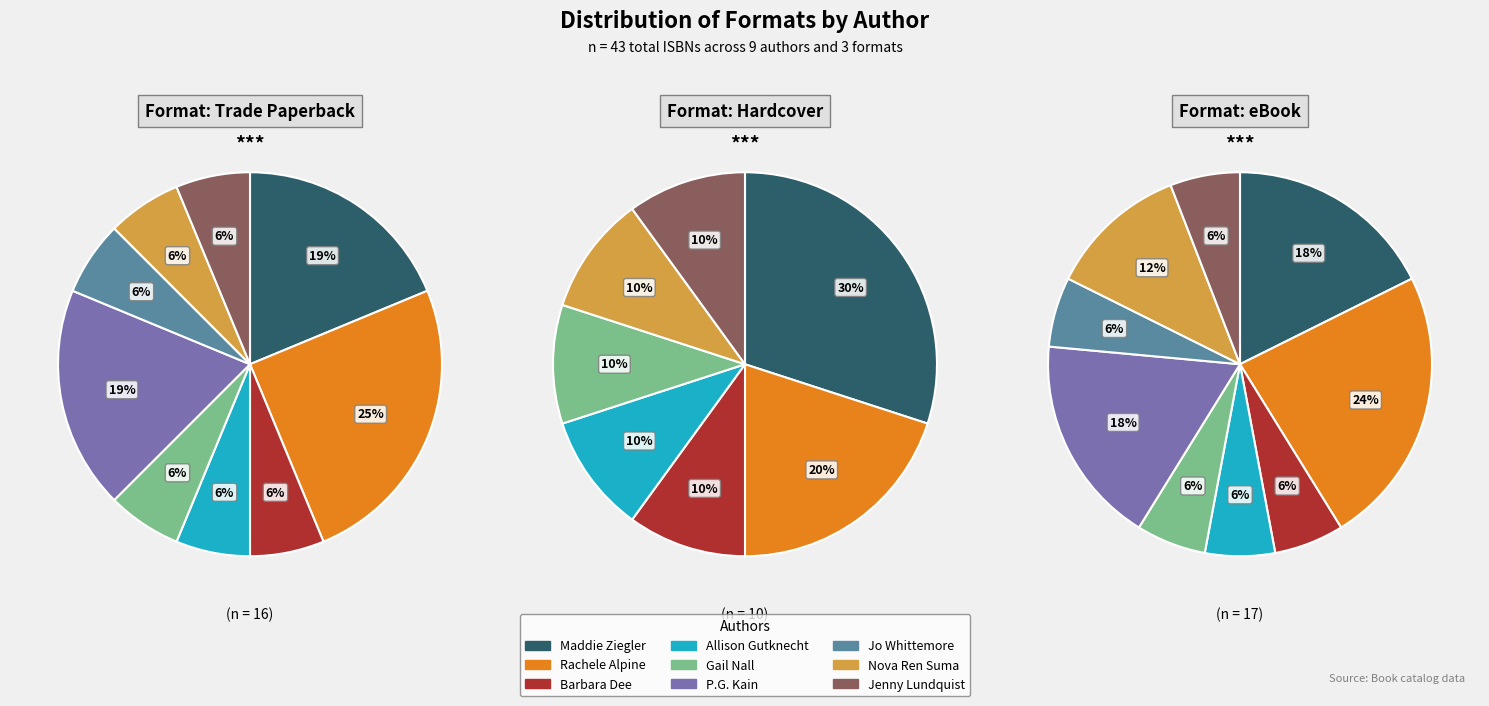

Is 9 the majority of the pie?

No